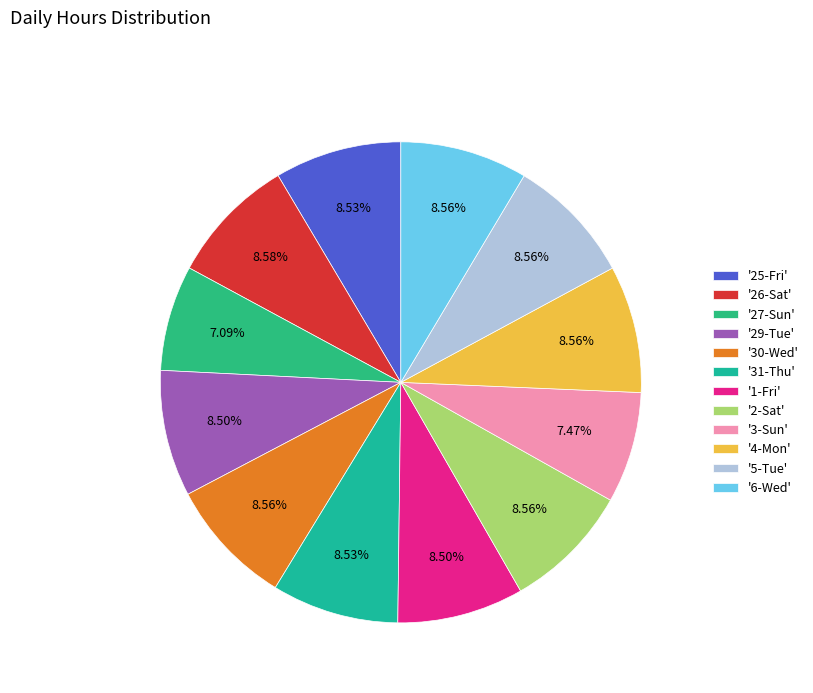

How many segments does this pie chart have?

12